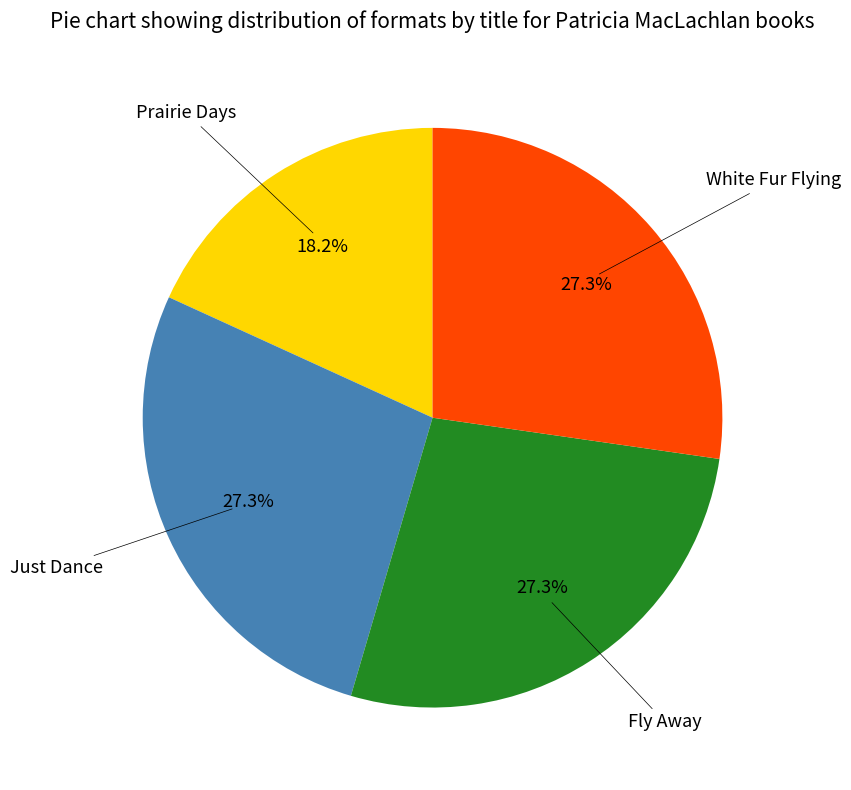

Does any single category account for the majority?

No